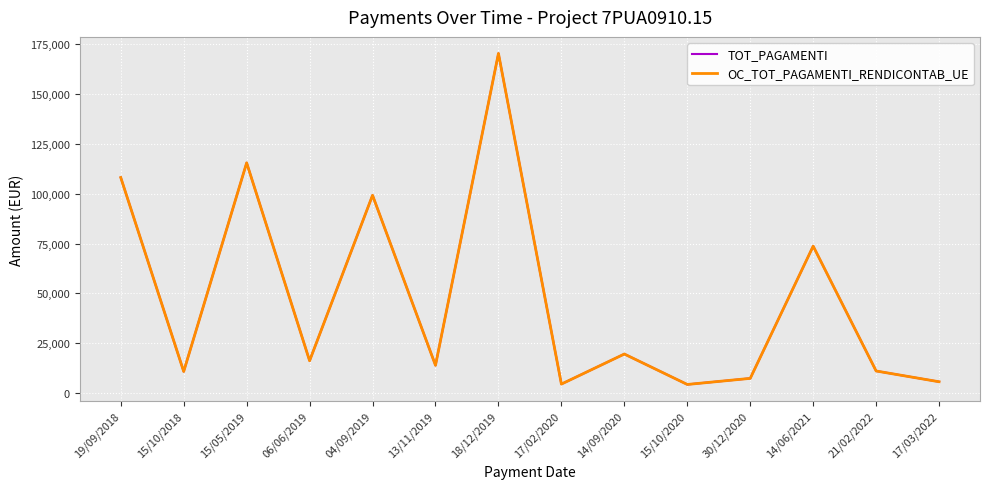

The TOT_PAGAMENTI series shows 40145.0 at 15/05/2019. True or false?

False